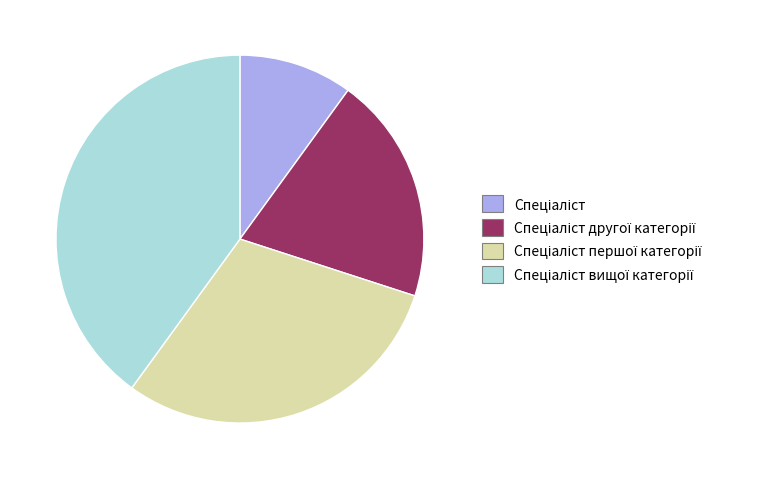

Is there any slice that represents more than half of the pie?

No